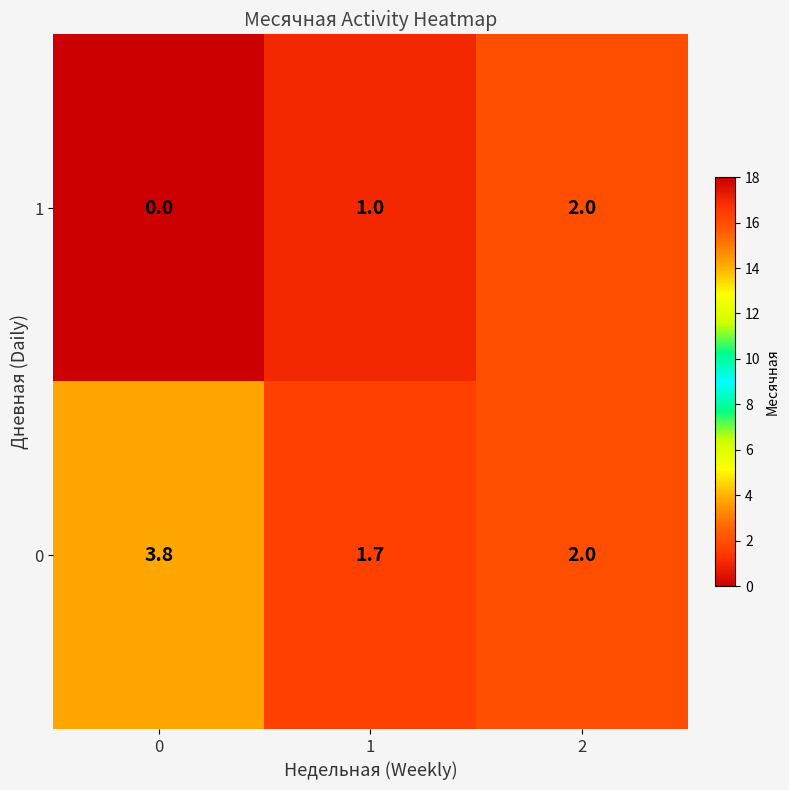

The 0 series shows 1.1 at 1. True or false?

False